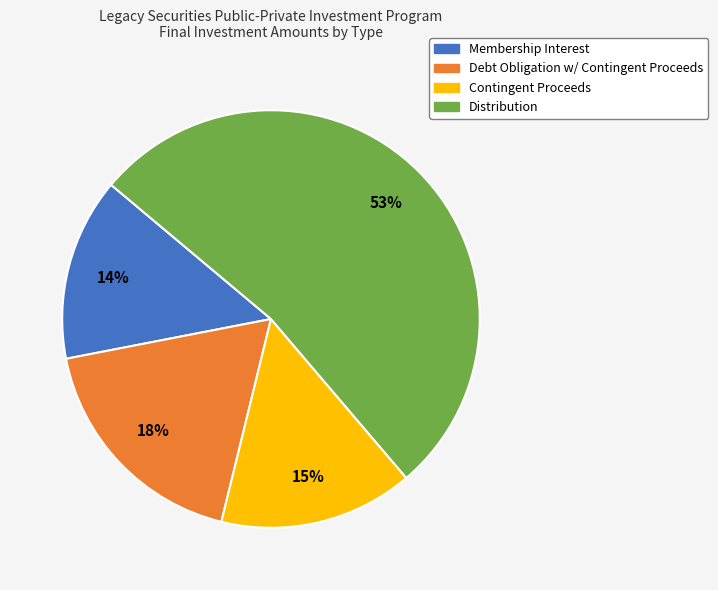

Is Debt Obligation w/ Contingent Proceeds the majority of the pie?

No